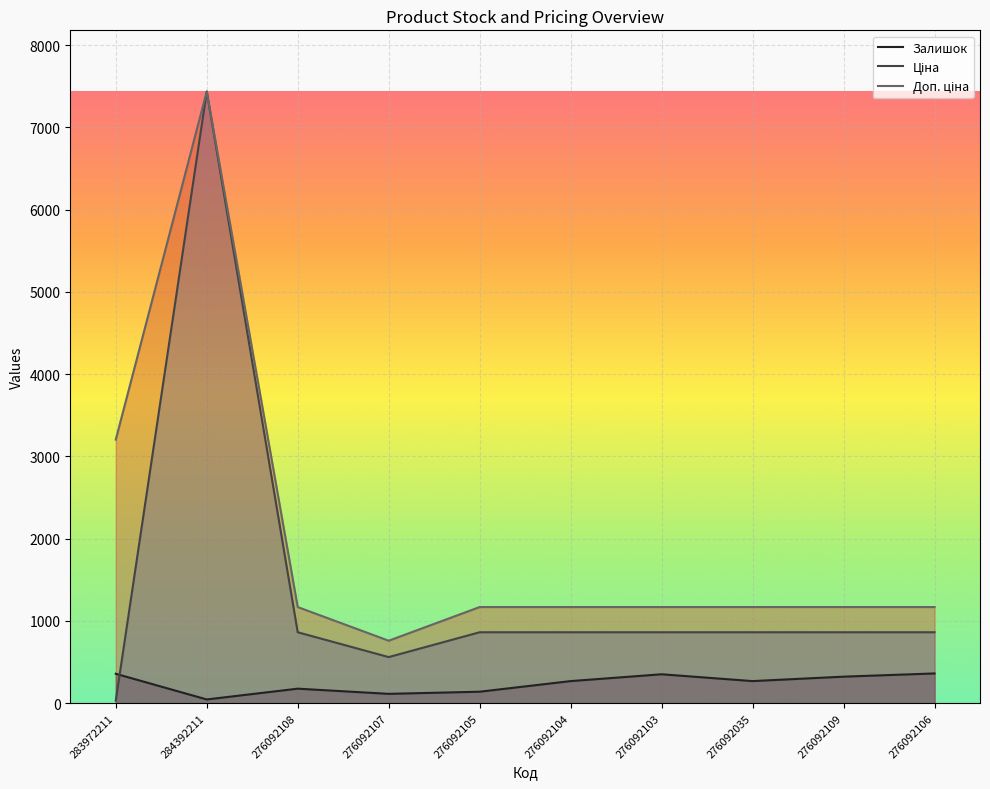

At how many categories does at least one series exceed 4846?

1